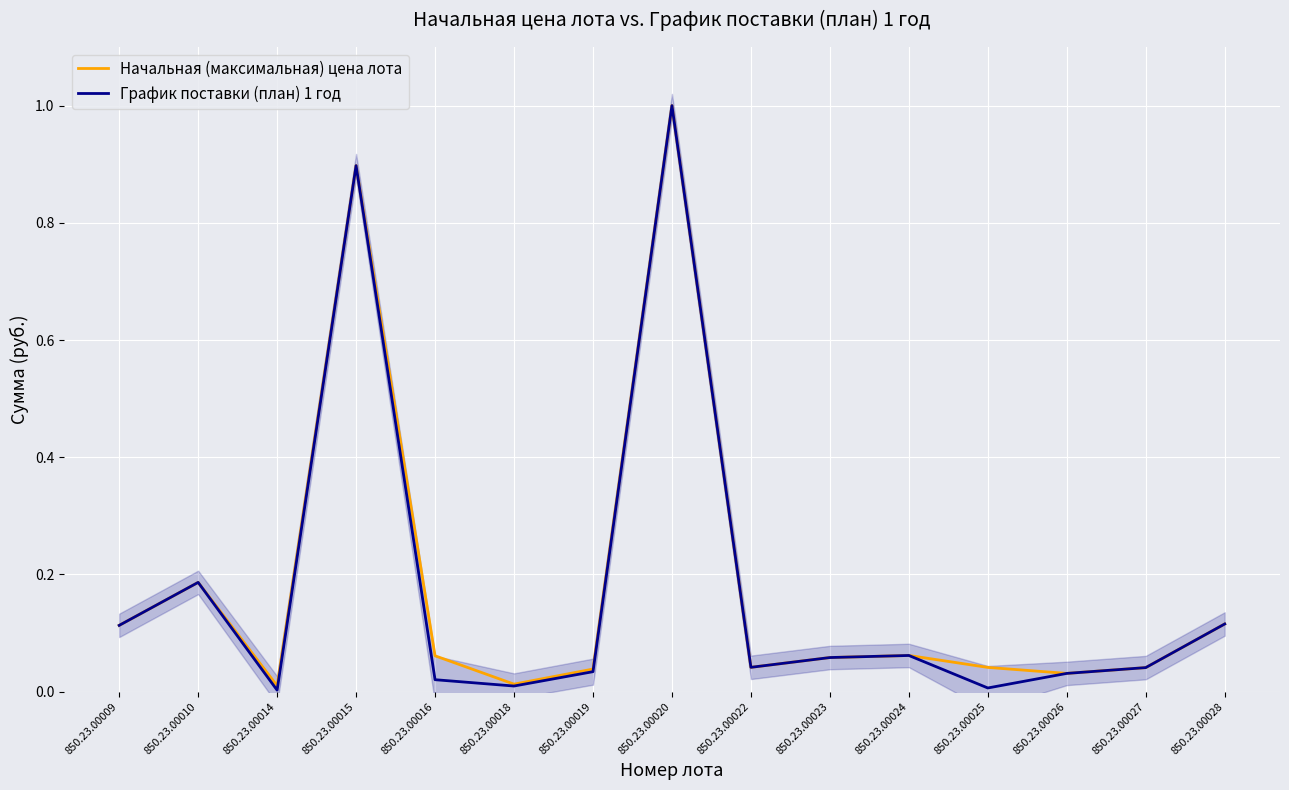

Between 850.23.00024 and 850.23.00028, which is larger?

850.23.00028